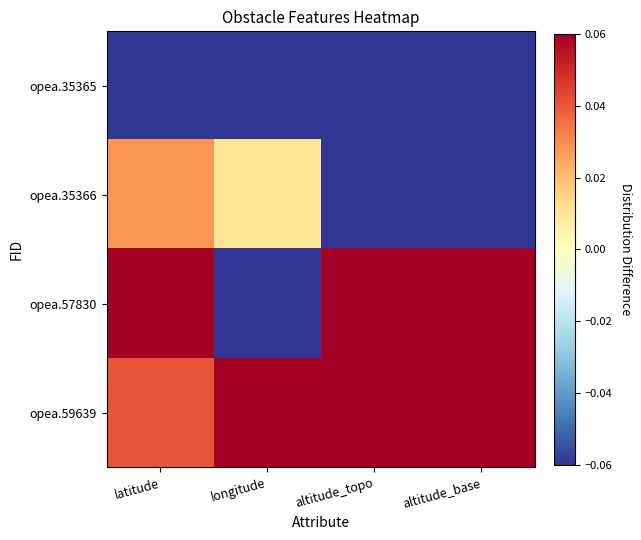

Which series has the largest total across all categories?

opea.59639